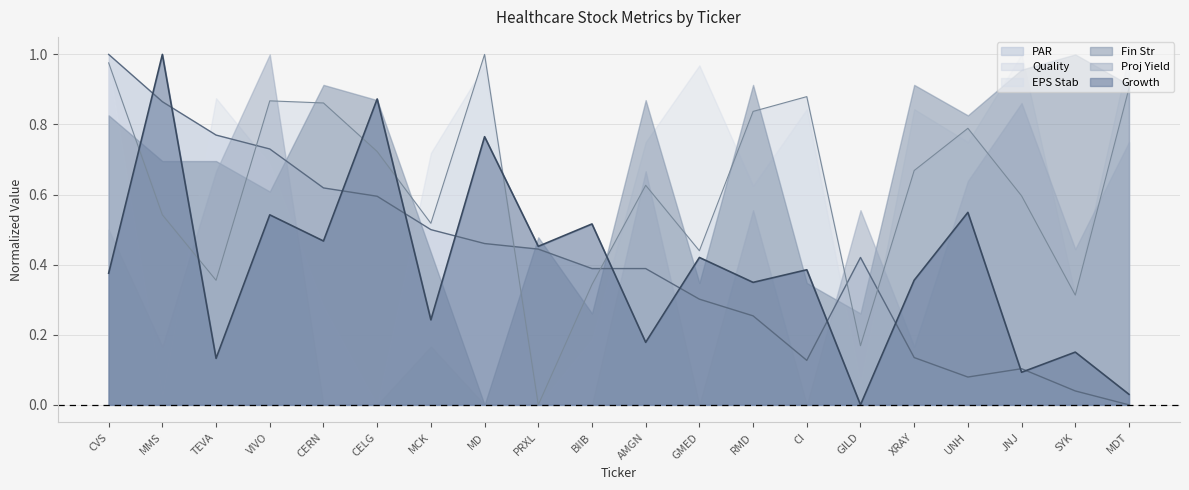

Between AMGN and SYK, which series saw the biggest shift?

EPS Stab